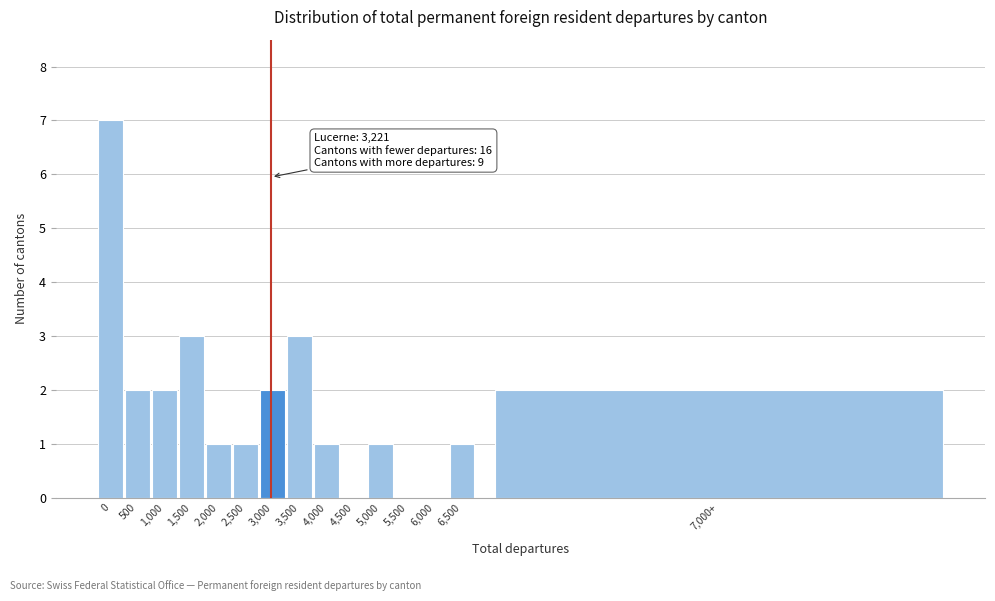

Reading left to right, what are all the values shown in this chart?

0=7	500=2	1,000=2	1,500=3	2,000=1	2,500=1	3,000=2	3,500=3	4,000=1	4,500=0	5,000=1	5,500=0	6,000=0	6,500=1	7,000+=2